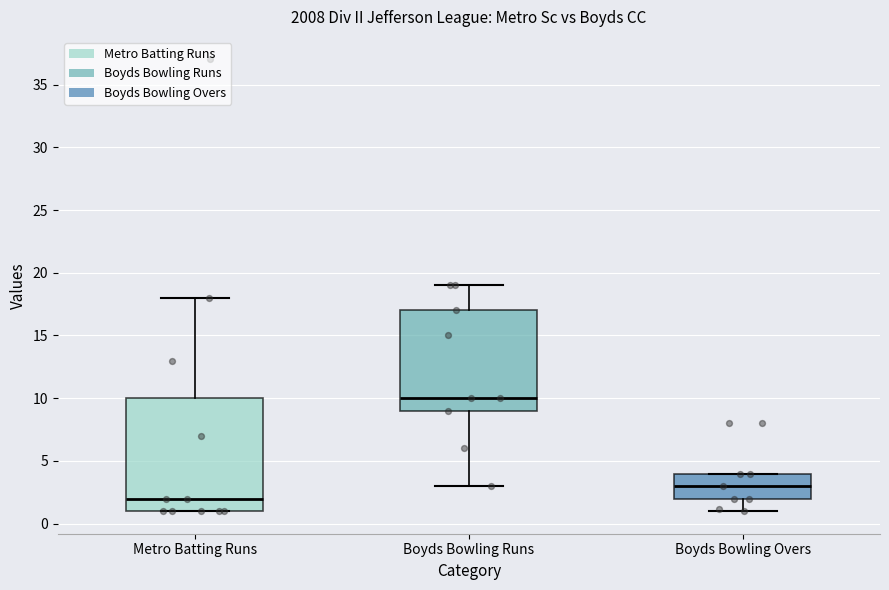

Reading left to right, transcribe this box plot: for each box, give where its median line is, the range the box spans, and where its two whiskers end, as read against the y-axis. The values are not printed on the chart, so give them approximately, as read against the axis.

Metro Batting Runs: median 2, box 1 to 10, whiskers 1 to 18
Boyds Bowling Runs: median 10, box 9 to 17, whiskers 3 to 19
Boyds Bowling Overs: median 3, box 2 to 4, whiskers 1 to 4